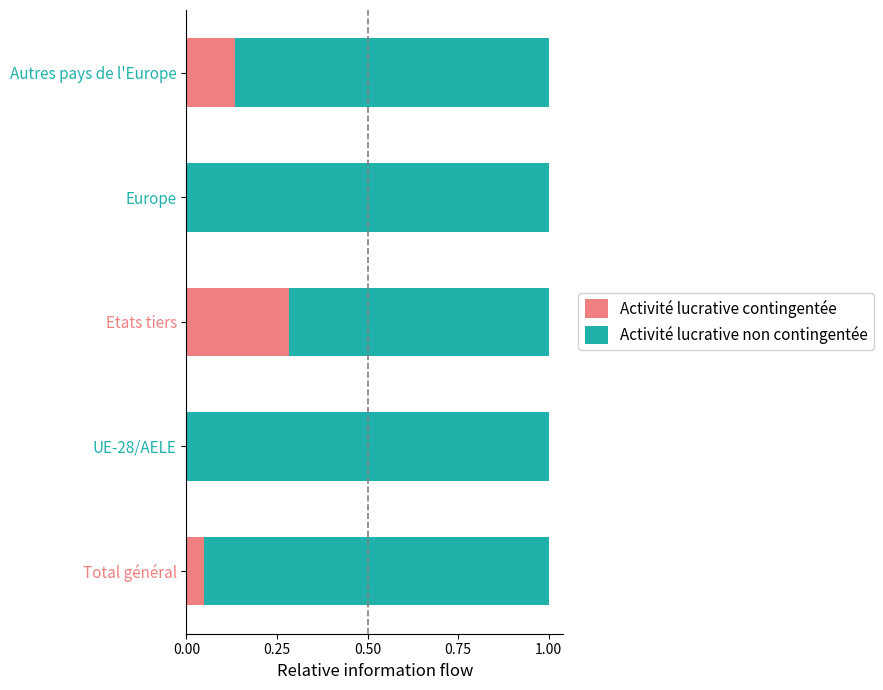

What is the sum of all Activité lucrative contingentée values?

0.5